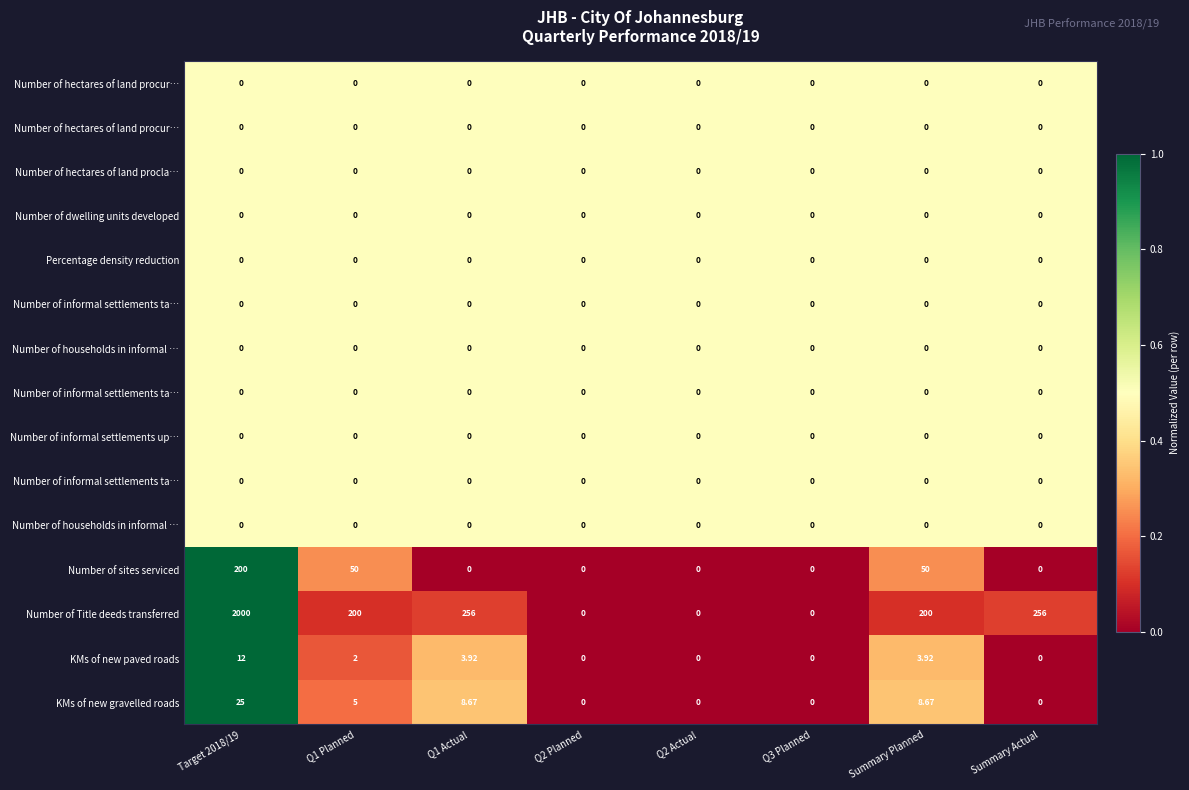

Count the number of categories in the chart.

8